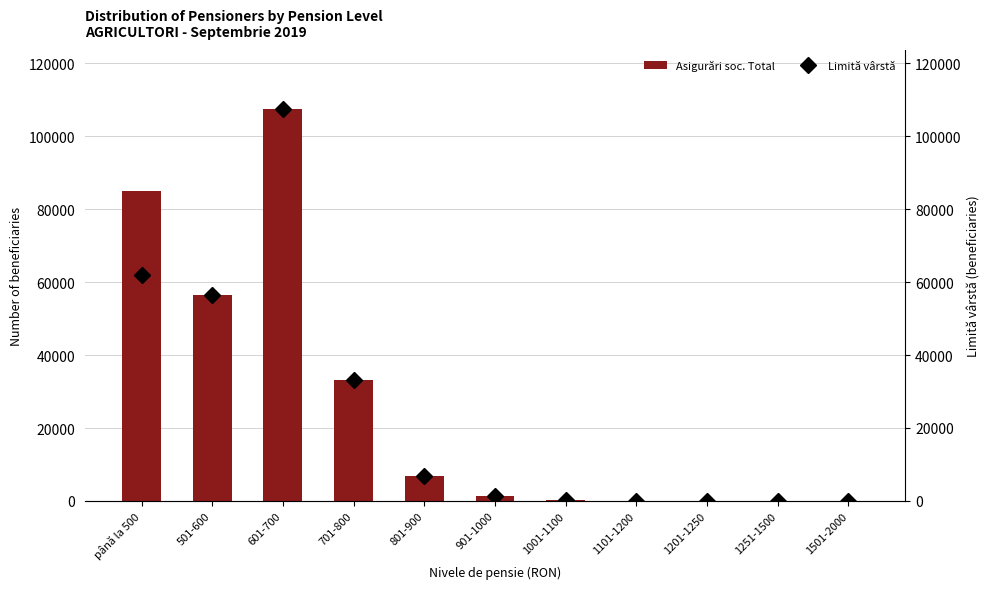

Does the chart contain stacked bars?

No